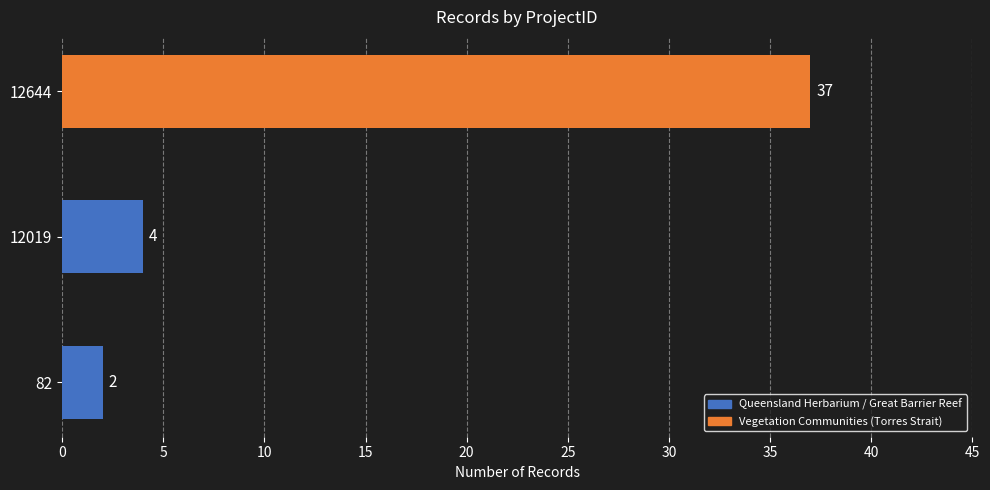

Is it true that the value at 12019 is 4?

True